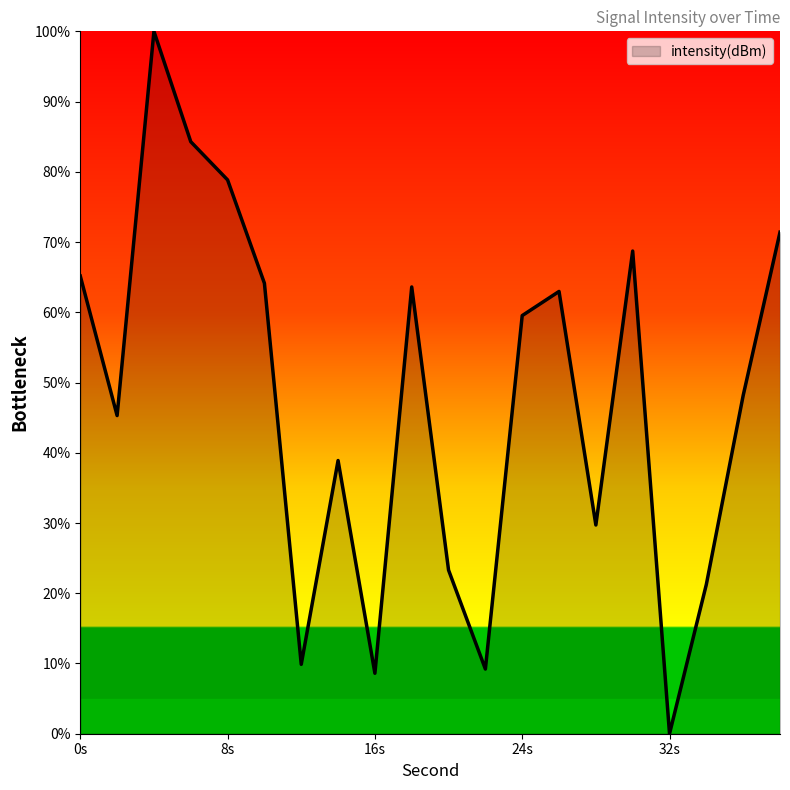

What is the maximum value shown in the chart?

100.0